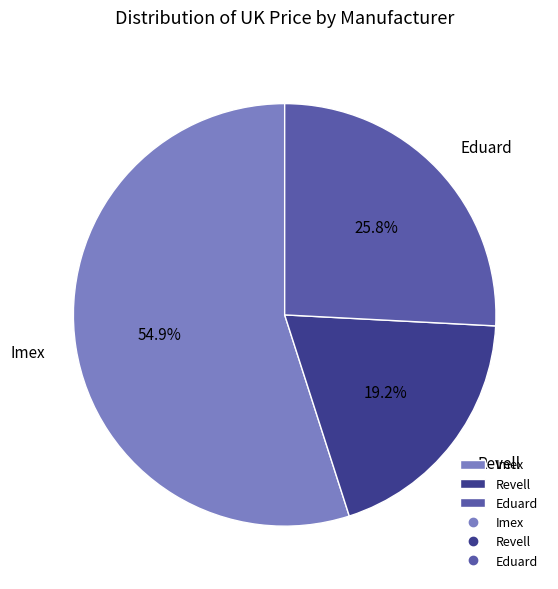

To the nearest percent, what is the difference between the largest and smallest slice percentages?

36%